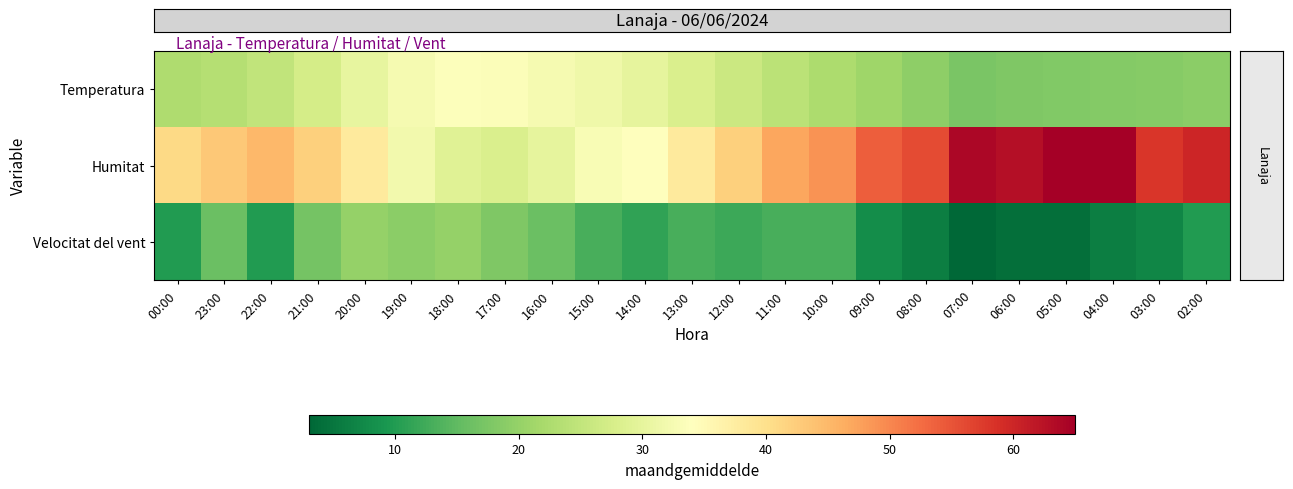

How many series are shown in this chart?

3